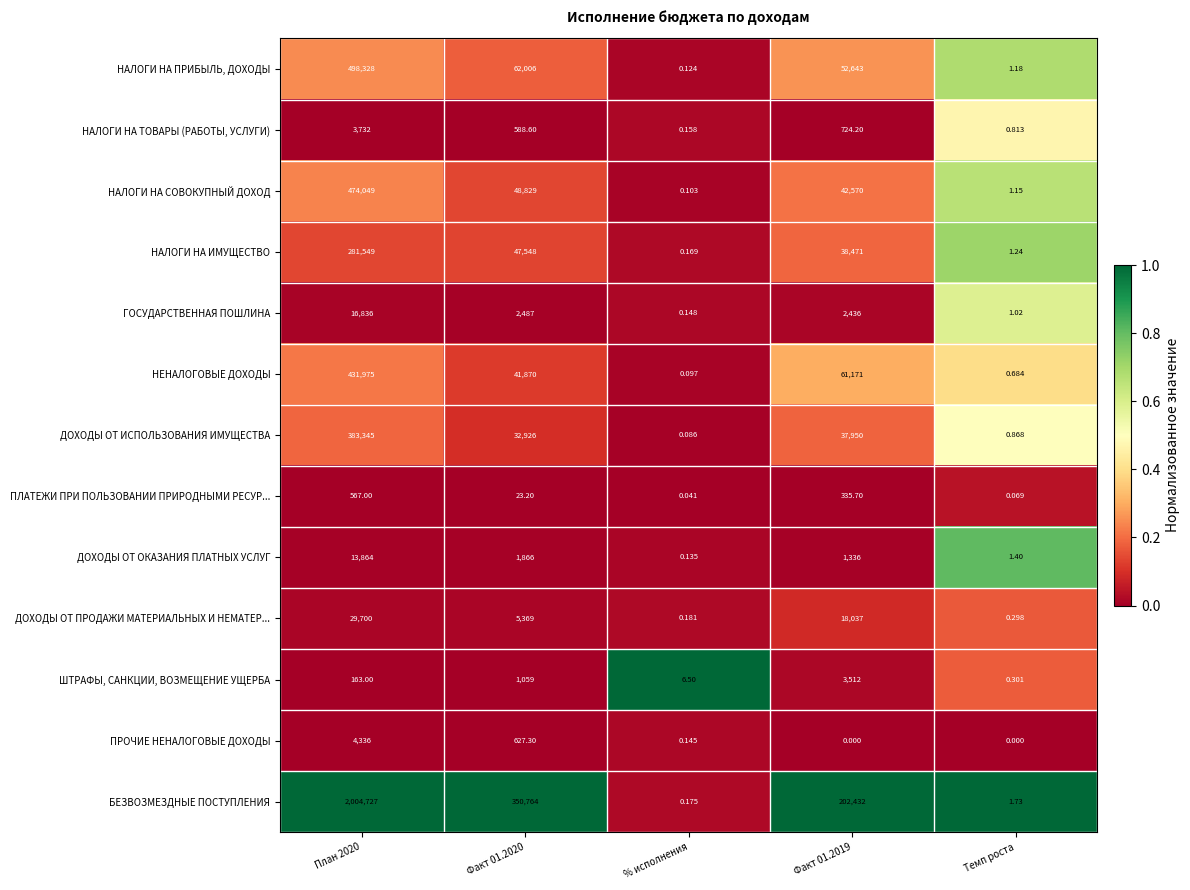

Which series has the largest total across all categories?

БЕЗВОЗМЕЗДНЫЕ ПОСТУПЛЕНИЯ